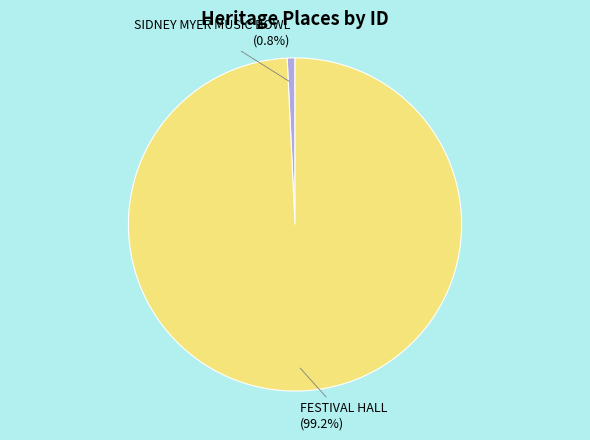

The SIDNEY MYER MUSIC BOWL slice represents 1% of the pie. True or false?

True